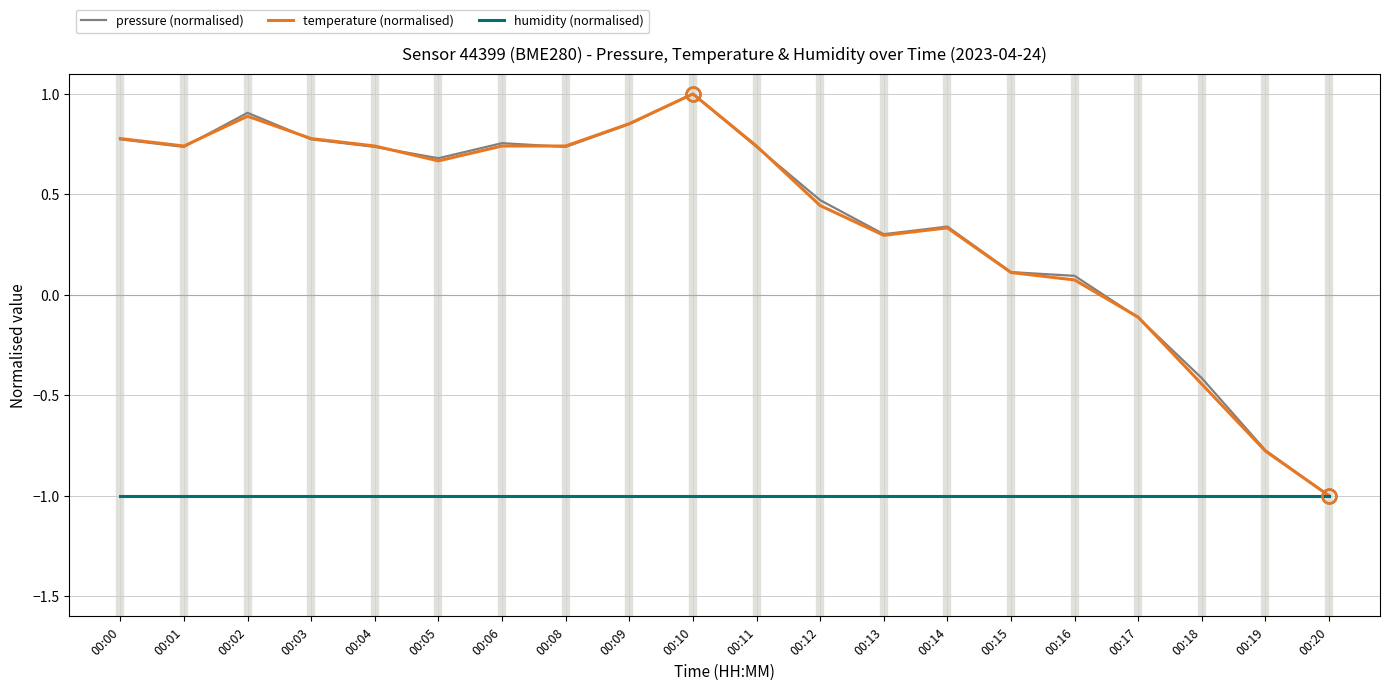

Is the value of humidity (normalised) at 00:18 greater than the value of temperature (normalised) at 00:14?

No